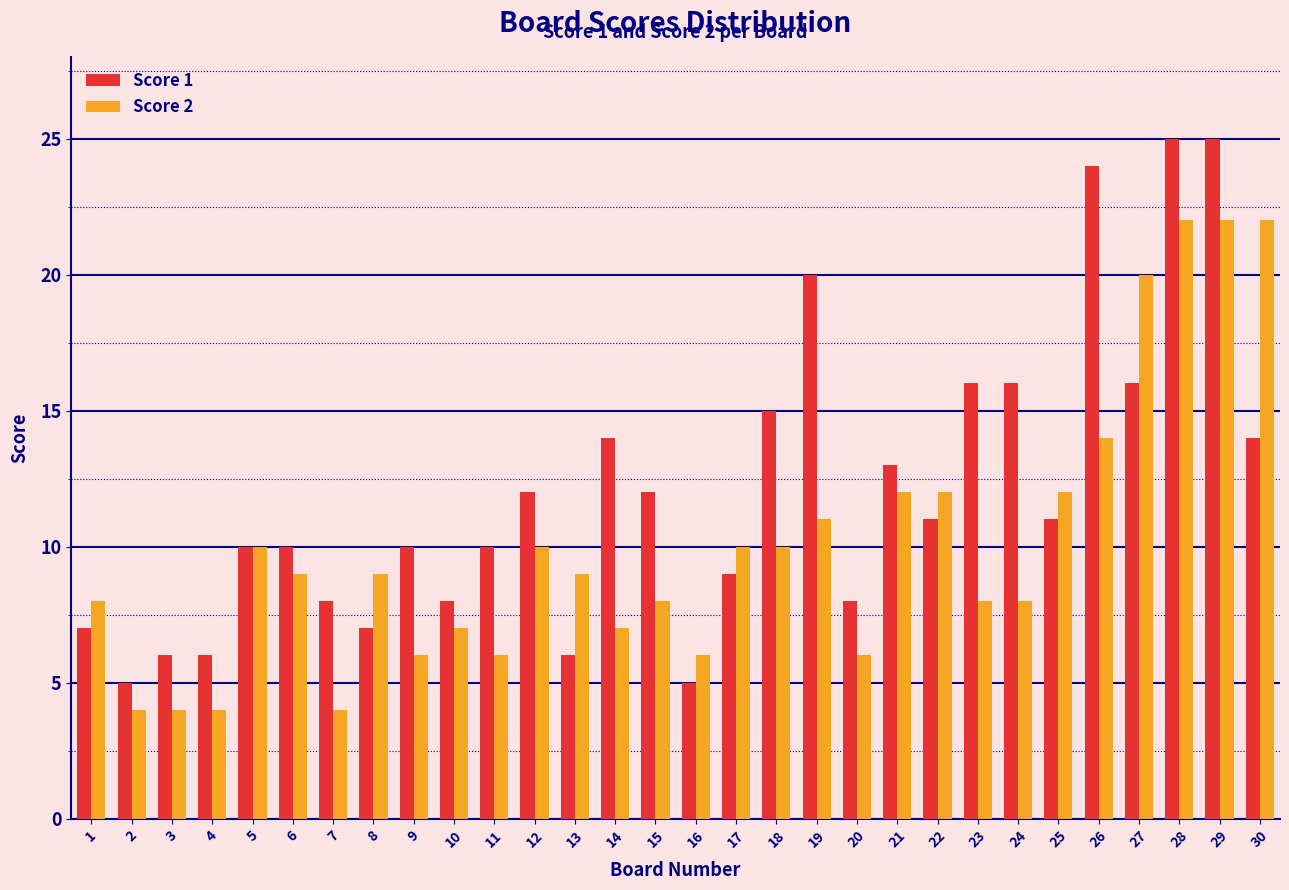

What is the maximum value shown in the chart?

25